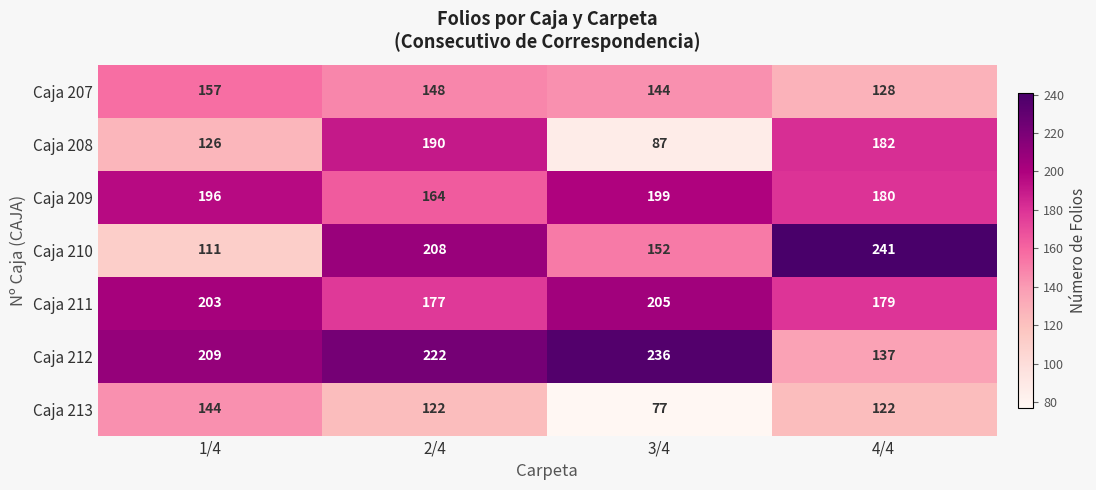

How many values in the Caja 212 series are below 222?

2